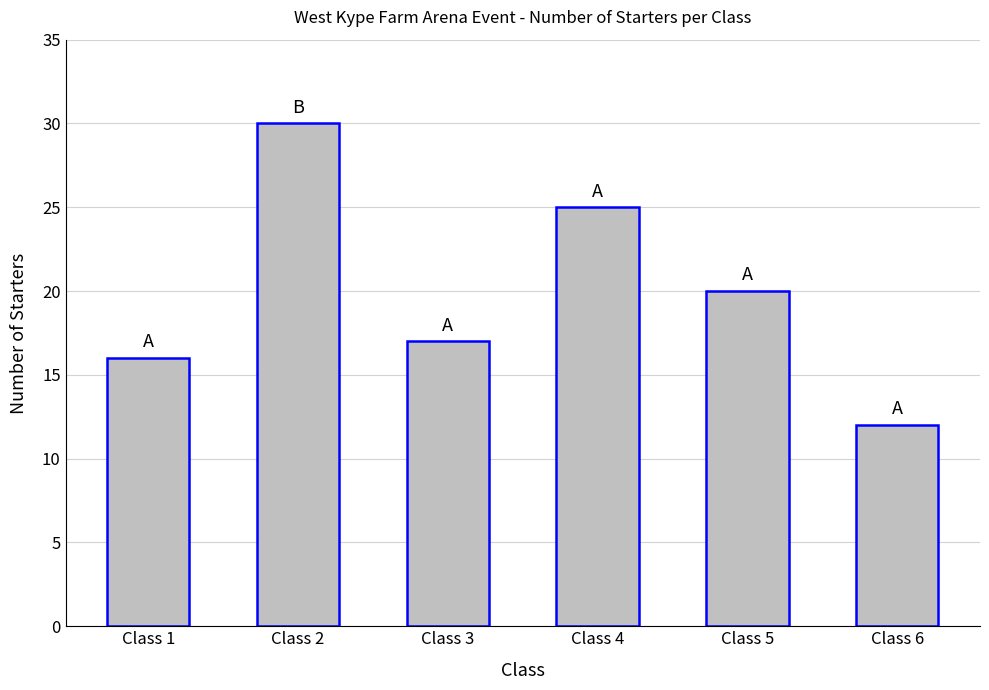

What is the value of the 5th bar from the left?

20